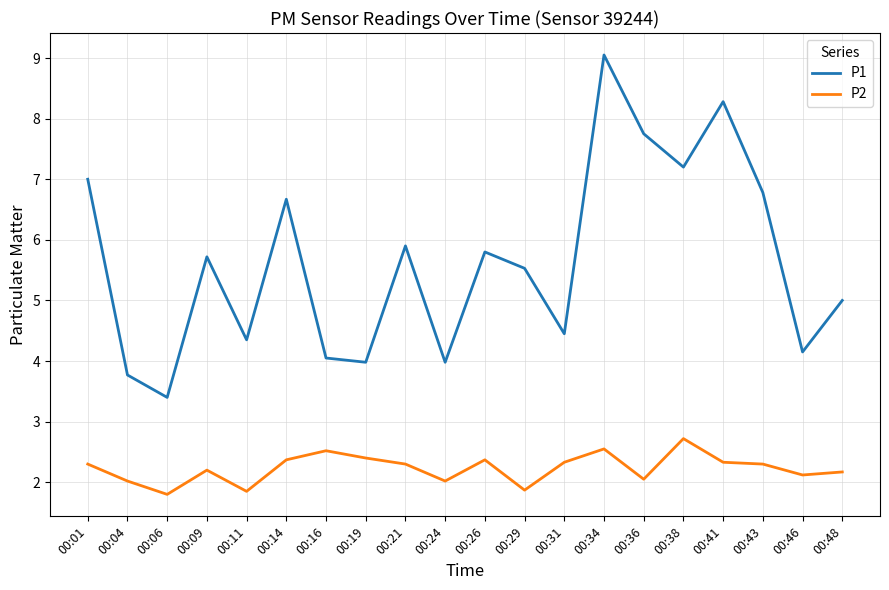

True or false: P1 and P2 cross at least once.

False